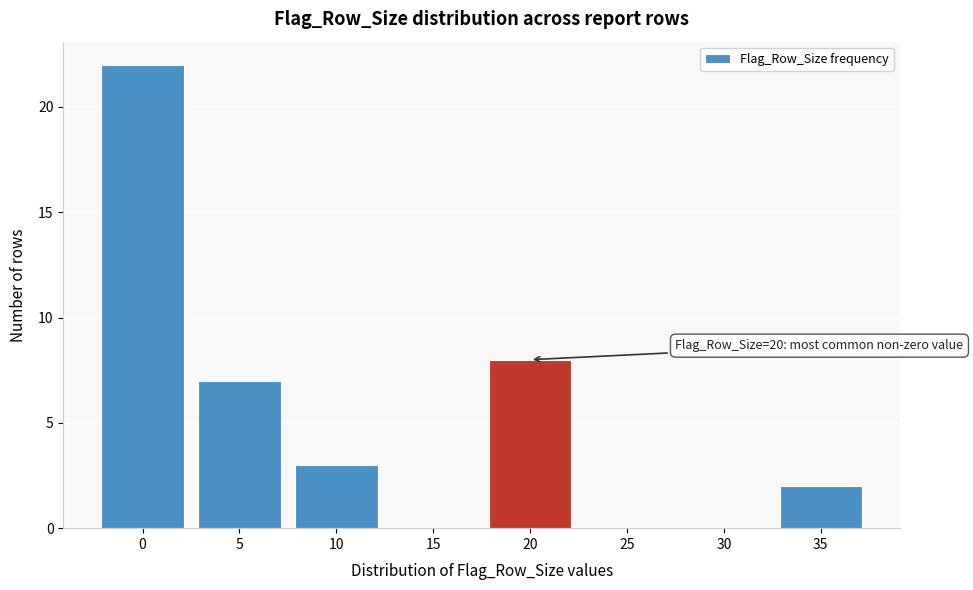

Reading left to right, what are all the values shown in this chart?

0=22	5=7	10=3	15=0	20=8	25=0	30=0	35=2